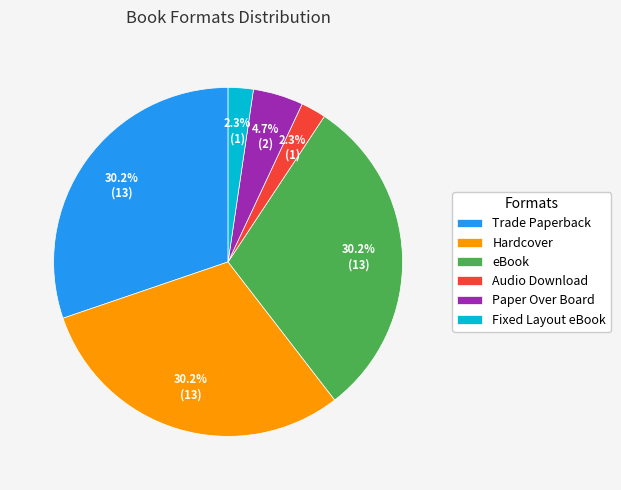

Approximately how many times larger is the value at Paper Over Board compared to Fixed Layout eBook?

2.0